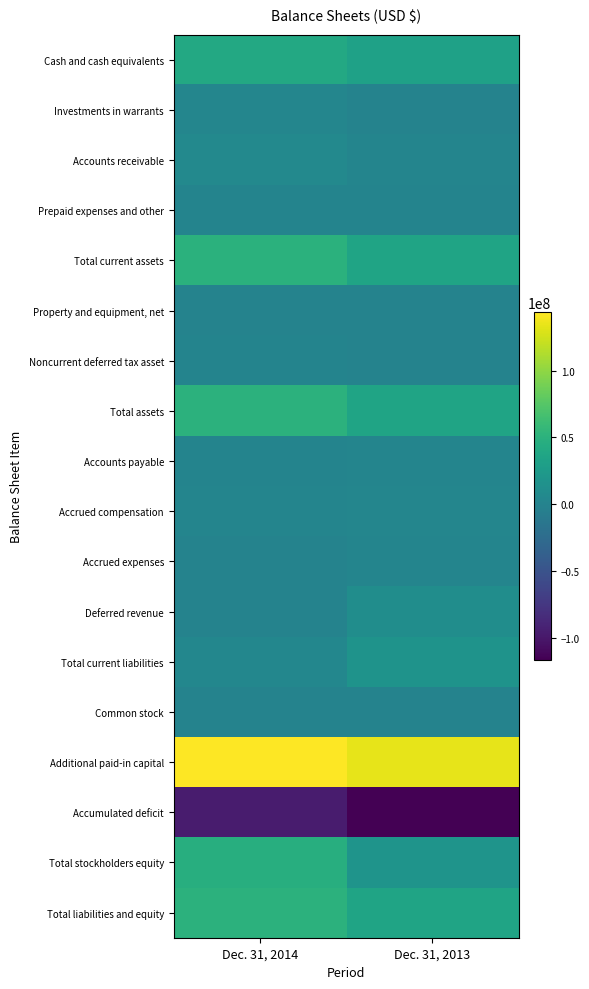

List the series in order of their peak value, lowest first.

Accumulated deficit, Common stock, Property and equipment, net, Prepaid expenses and other, Noncurrent deferred tax asset, Accounts payable, Accrued expenses, Investments in warrants, Accrued compensation, Accounts receivable, Deferred revenue, Total current liabilities, Cash and cash equivalents, Total stockholders equity, Total current assets, Total assets, Total liabilities and equity, Additional paid-in capital